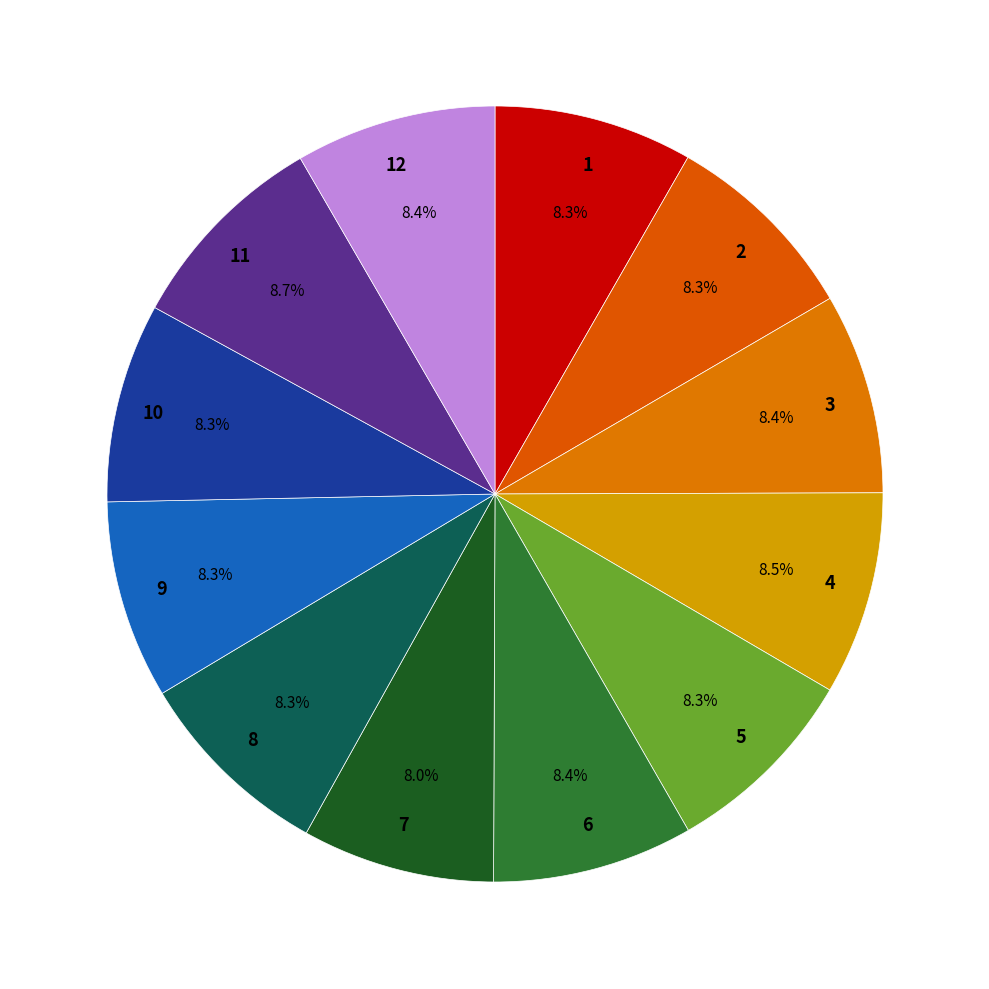

Is the sum of 5 and 12 greater than half?

No